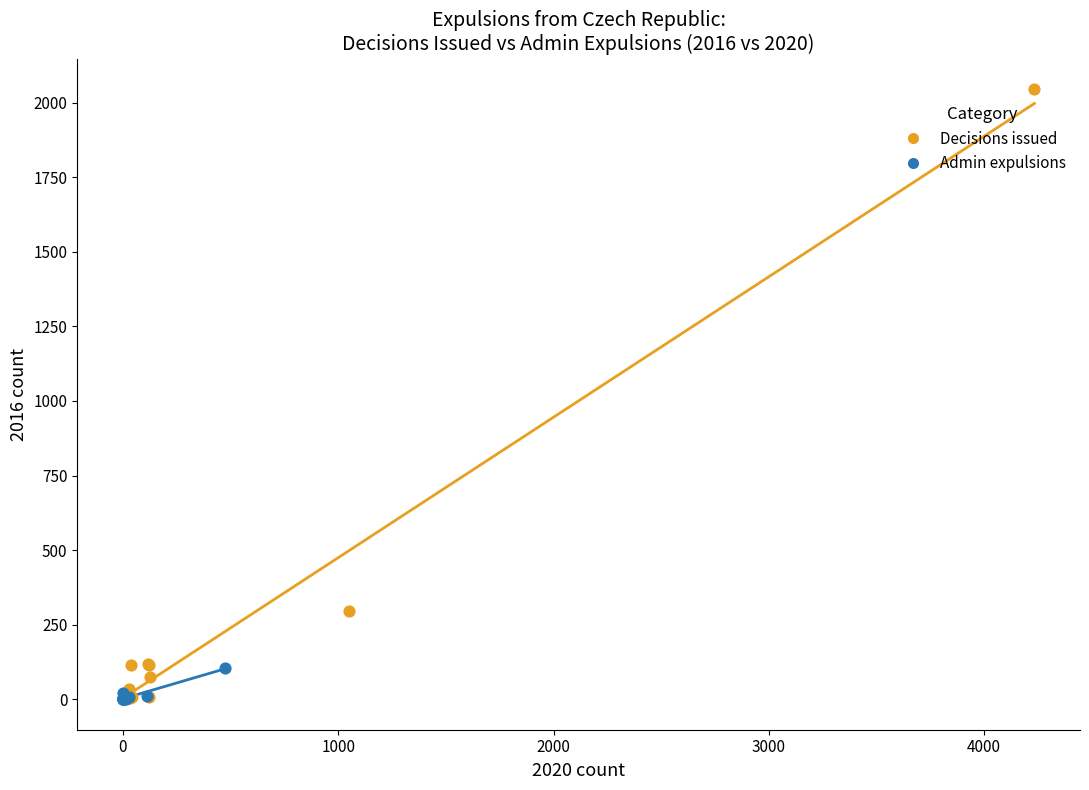

Which series contains the highest Y value?

Decisions issued